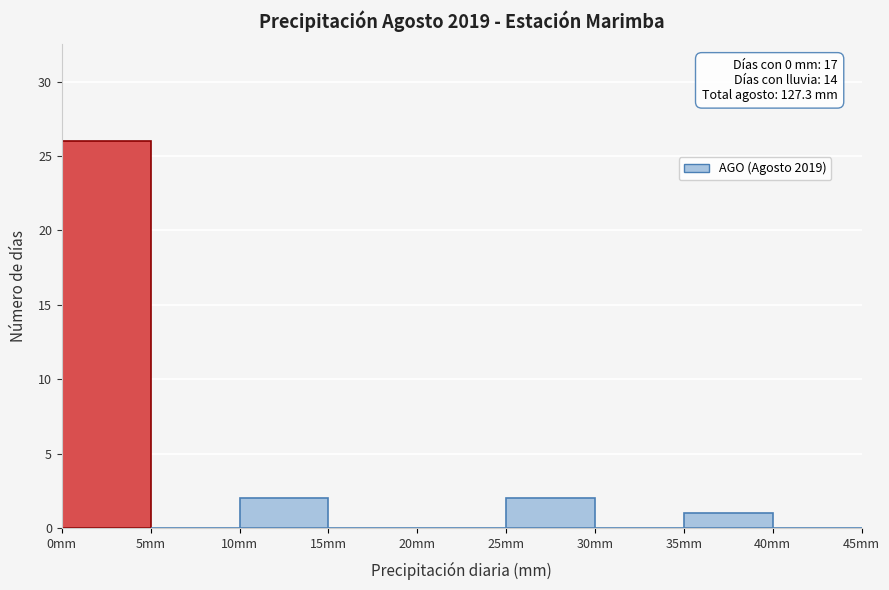

Over which range of the x-axis is the bar tallest?

0 to 5